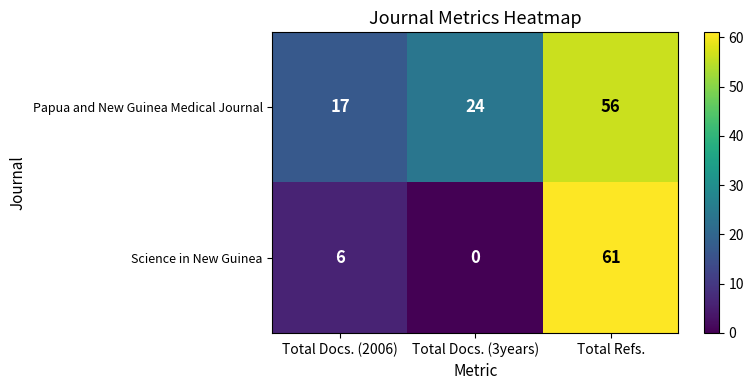

At which category does the chart reach its peak across all series?

Total Refs.